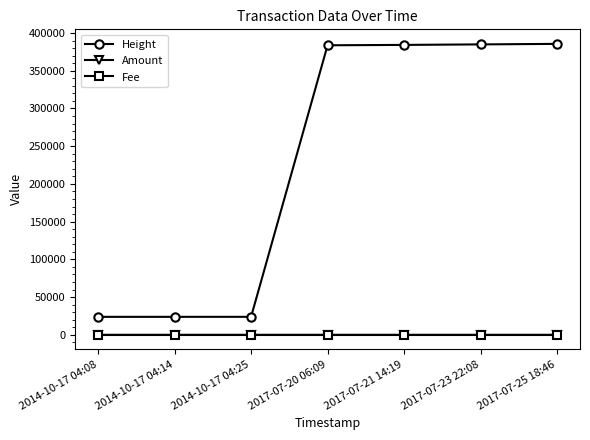

What is the value of the Height point at the 5th from the left?

384197